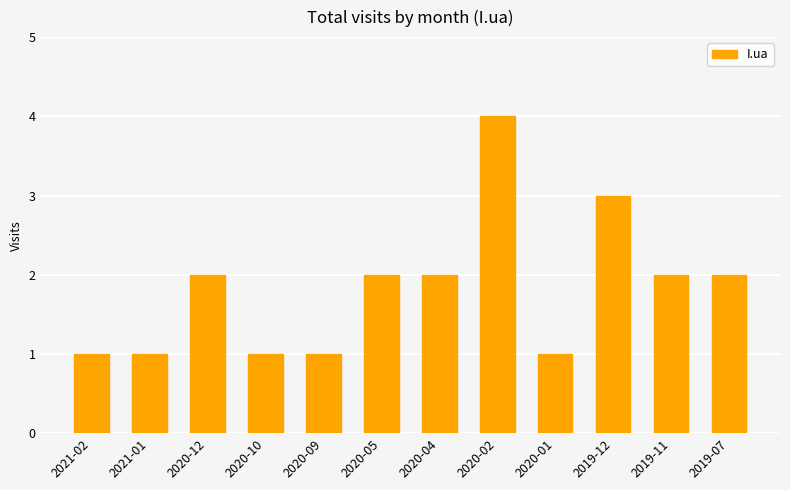

Reading left to right, what are all the values shown in this chart?

2021-02=1	2021-01=1	2020-12=2	2020-10=1	2020-09=1	2020-05=2	2020-04=2	2020-02=4	2020-01=1	2019-12=3	2019-11=2	2019-07=2